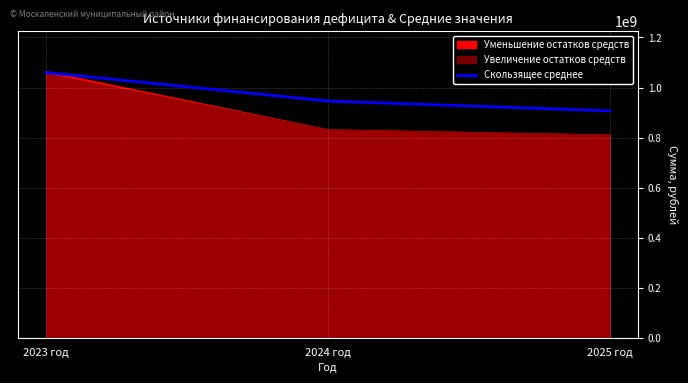

Which label corresponds to the largest value in the chart?

2023 год